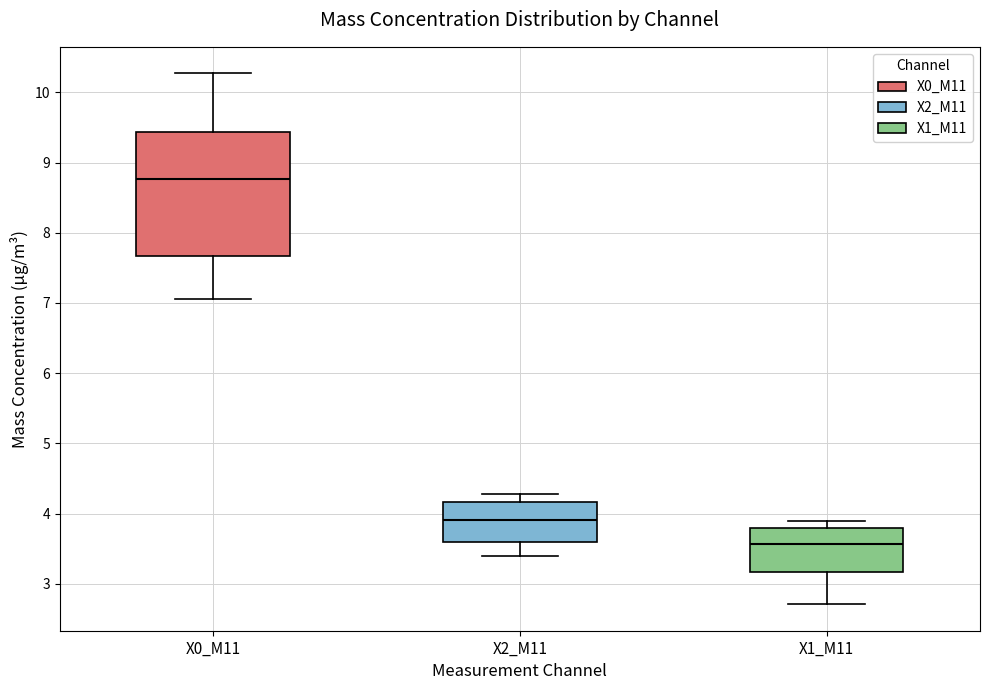

Where does the median line of the box for X1_M11 sit on the y-axis? The values are not printed on the chart, so give them approximately, as read against the axis.

3.6